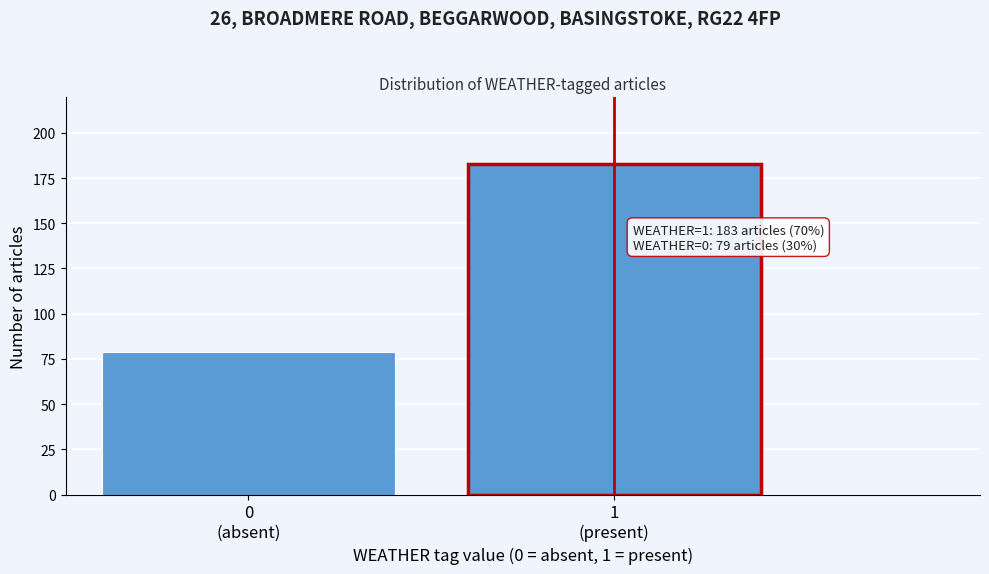

Reading left to right, list all the values displayed in this chart.

79	183